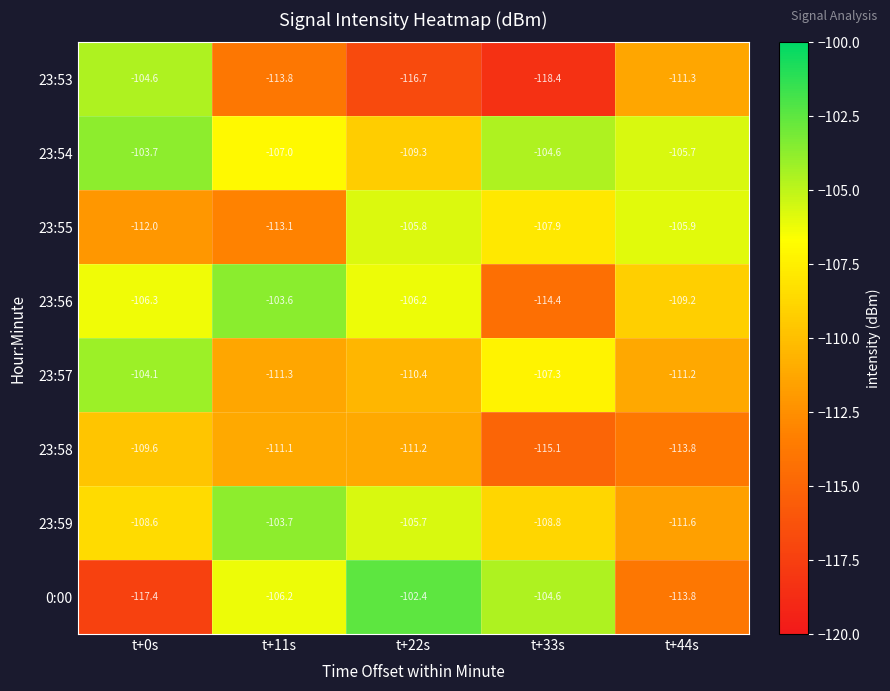

What is the minimum value for 23:58?

-115.1